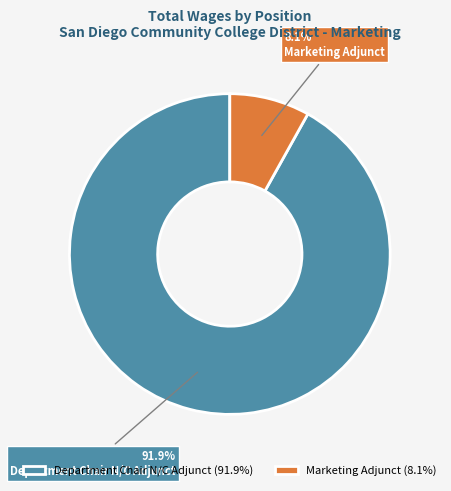

Count the number of slices in the pie.

2